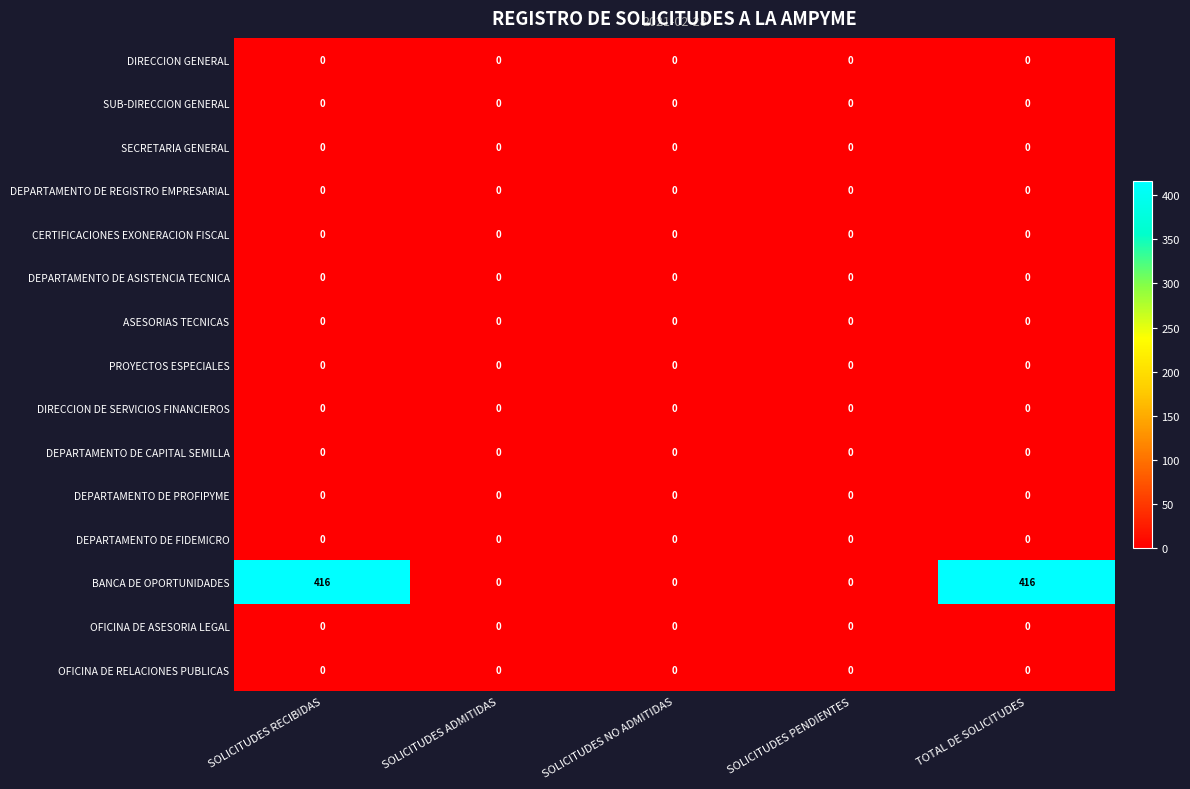

Is it true that PROYECTOS ESPECIALES equals 0 at SOLICITUDES ADMITIDAS?

True